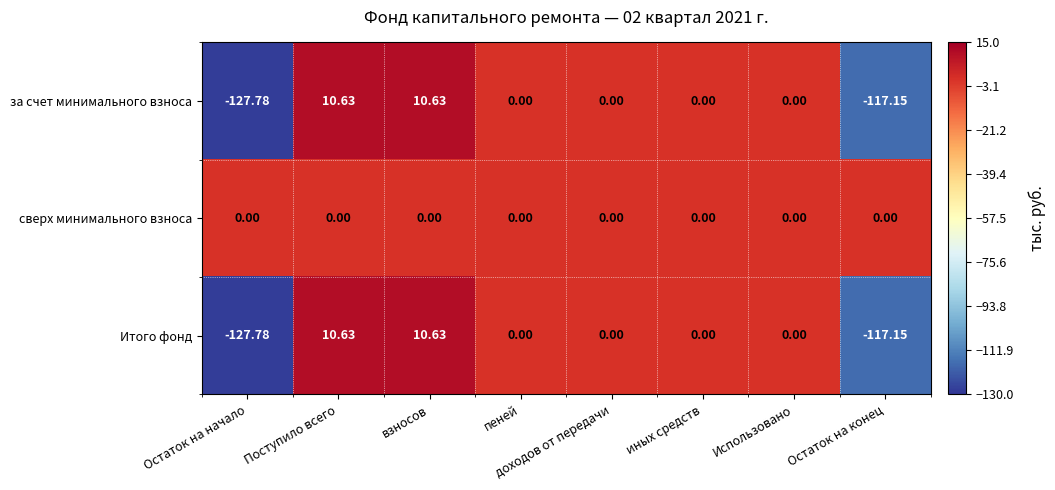

How many data points in Итого фонд are less than 0?

2